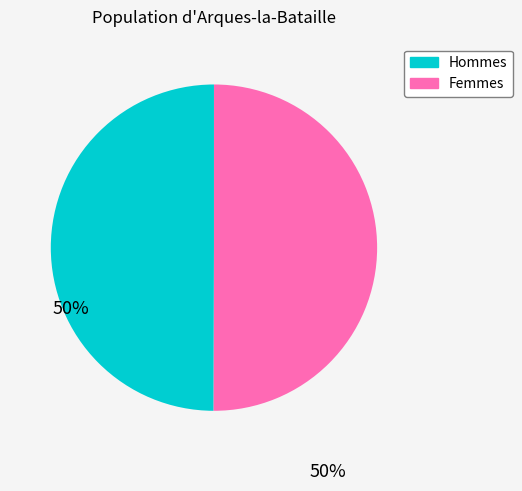

Approximately how many times larger is the value at Hommes compared to Femmes?

1.0